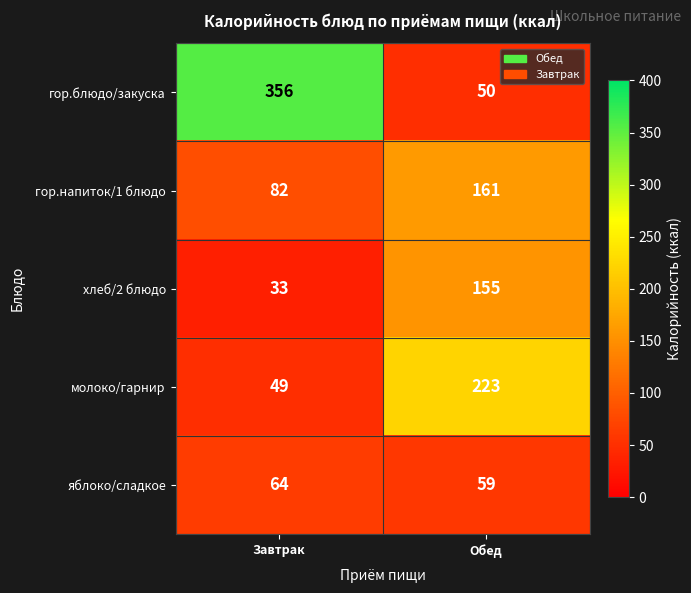

What is the sum of the хлеб/2 блюдо values at Обед and Завтрак?

188